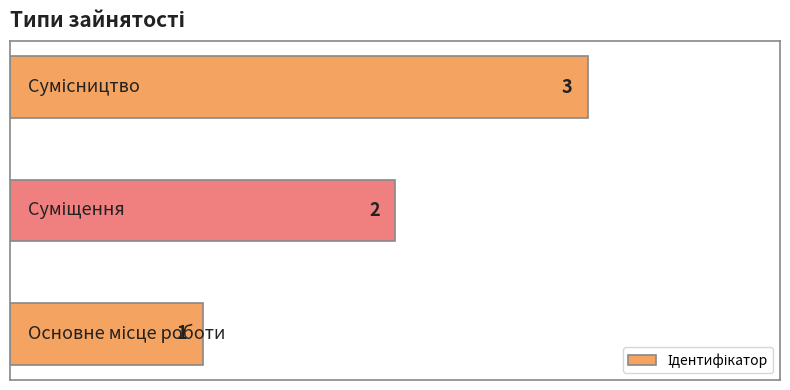

What is the maximum value shown in the chart?

3